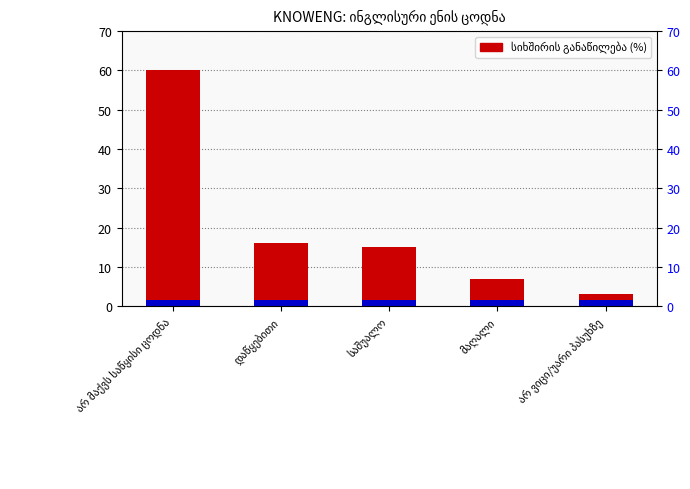

What is the difference between the second highest and minimum values?

13